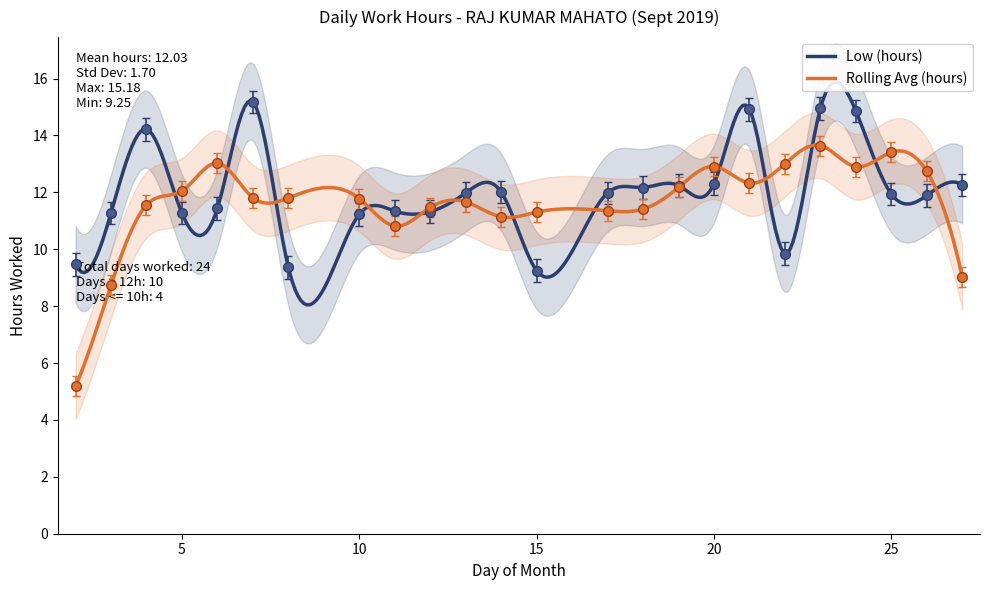

What is the difference between the maximum and minimum values?

5.9